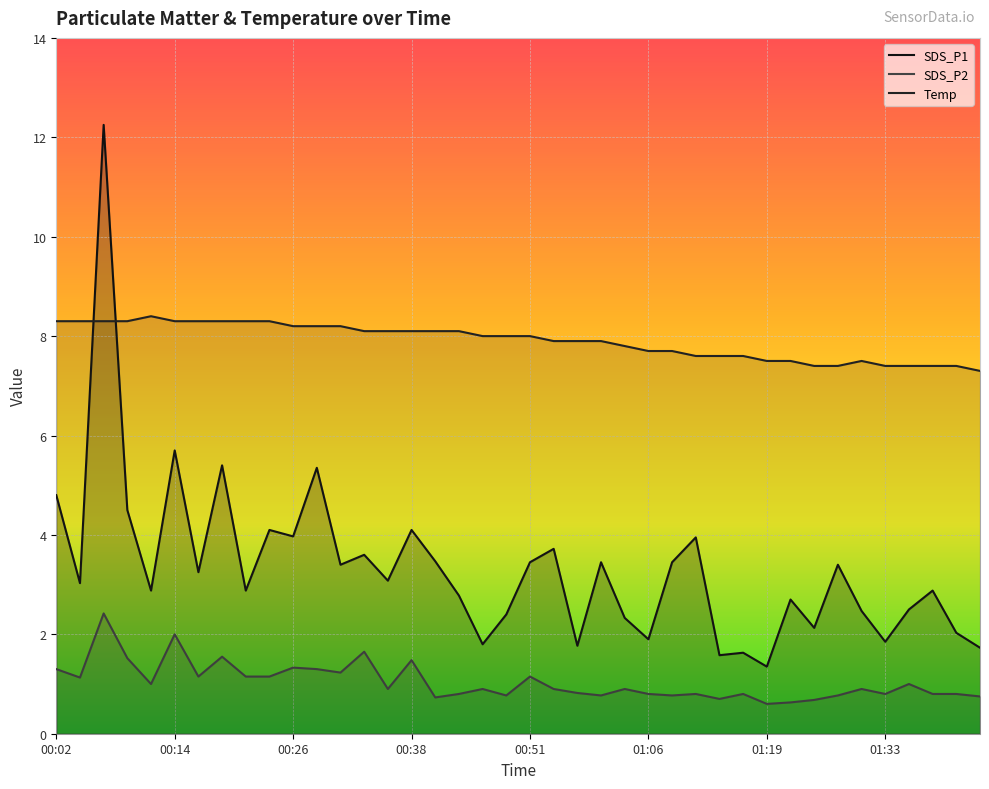

What is the average value of the SDS_P1 series?

3.3